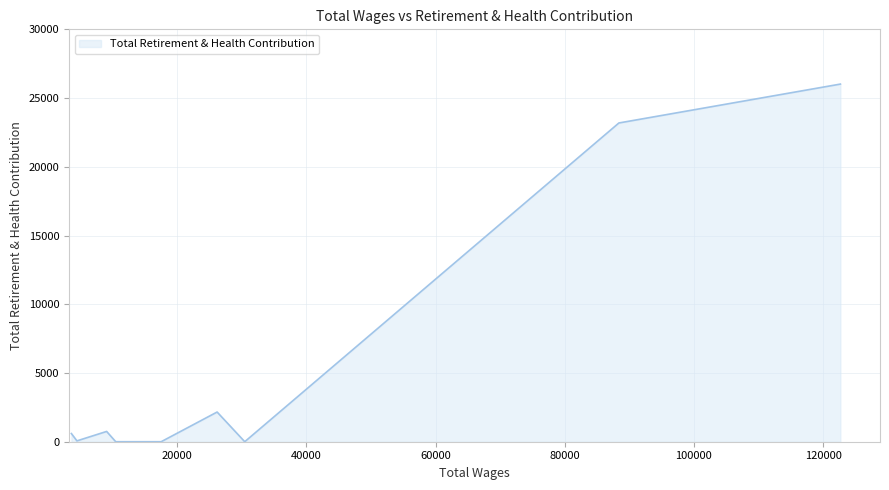

What is the maximum value shown in the chart?

26017